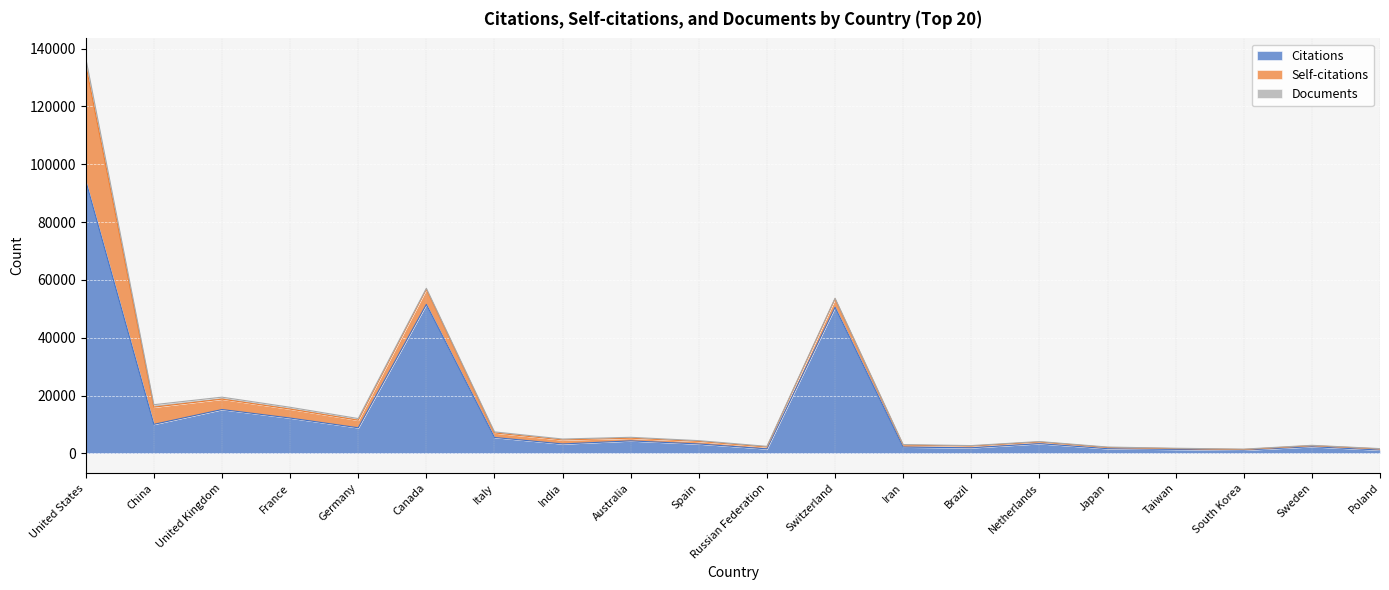

How many categories are shown in the chart?

20